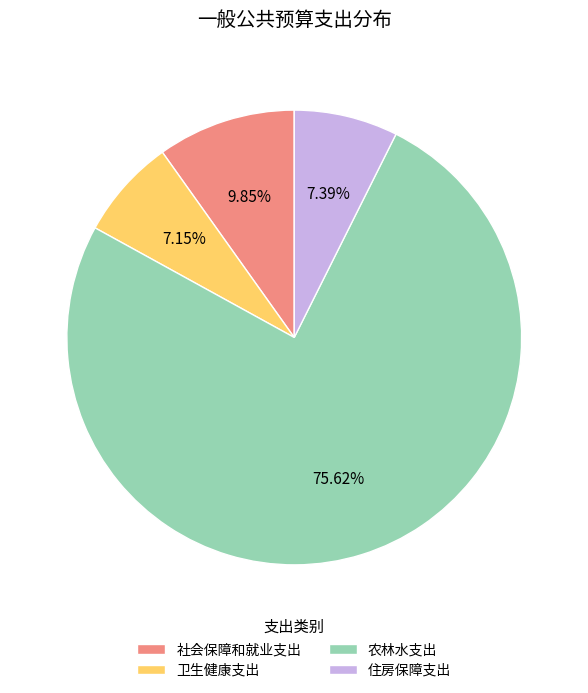

To the nearest percent, what is the difference between the largest and smallest slice percentages?

68%